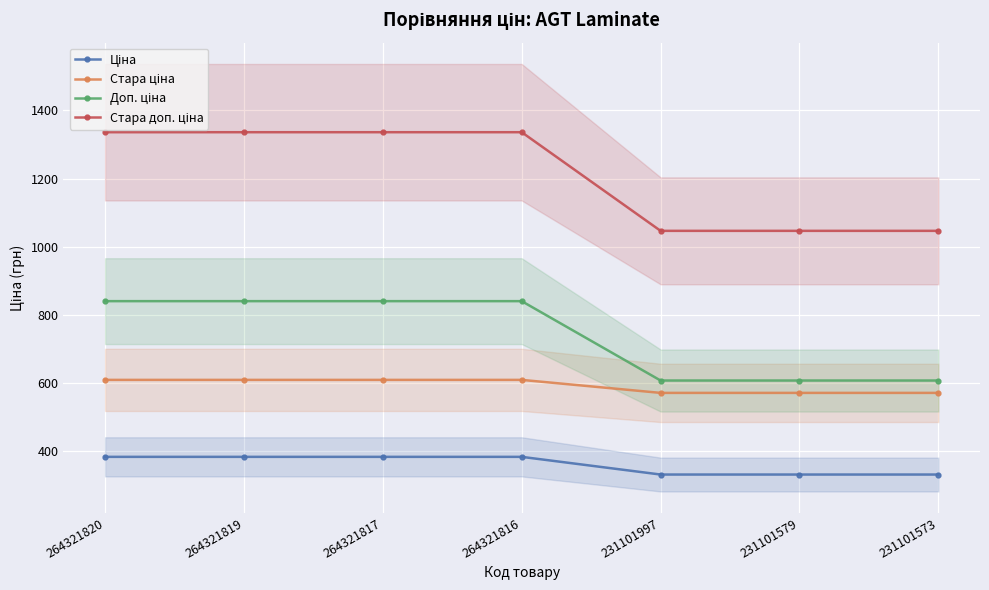

Does the chart display data point markers on the line(s)?

Yes